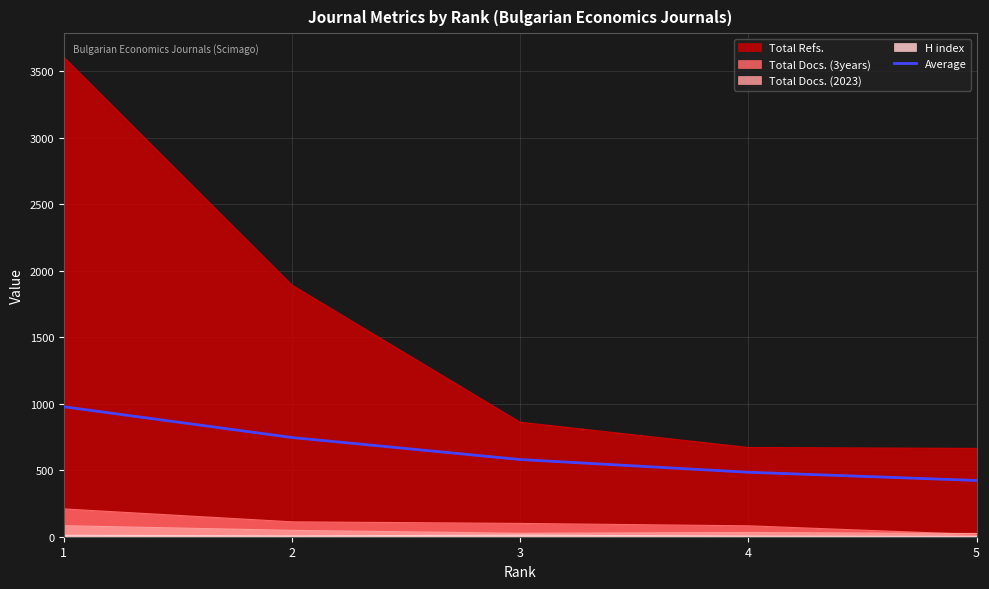

Does the chart have visible grid lines?

Yes